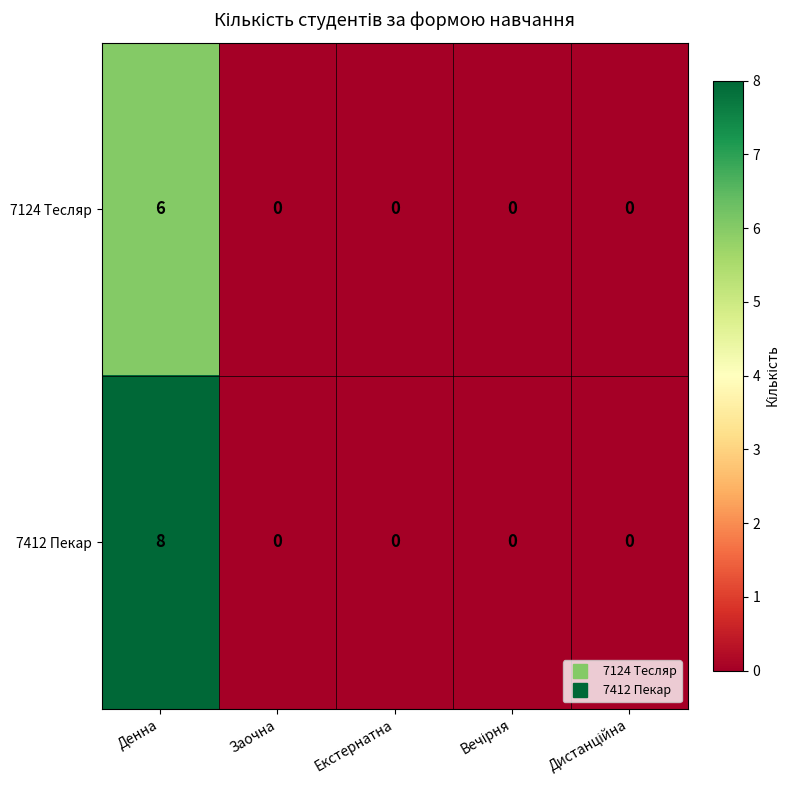

Count the 7412 Пекар values in the range 0 to 1.

4